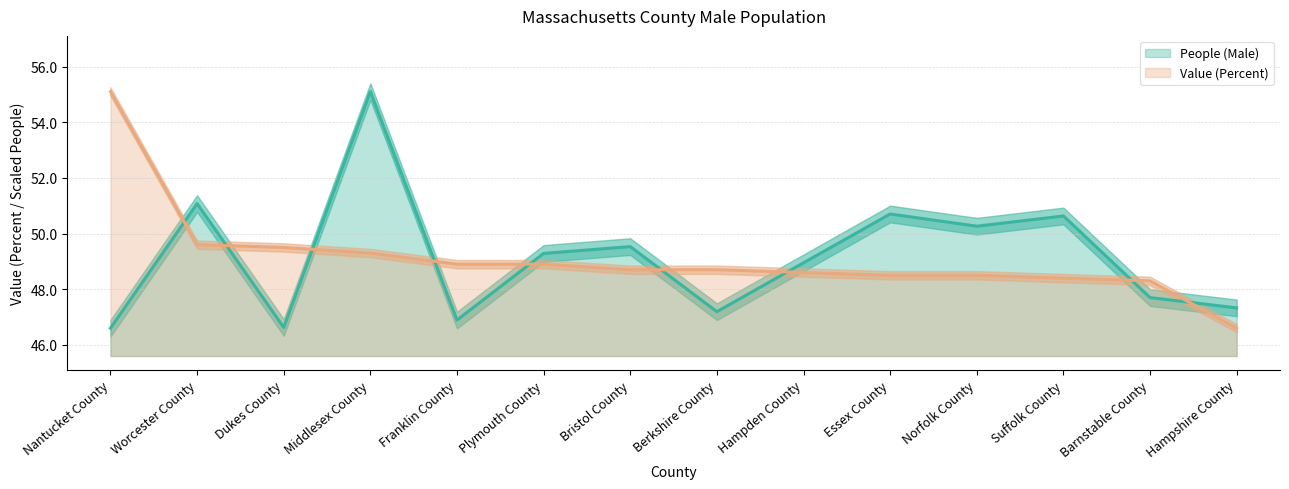

What are all the series names shown in the legend?

People (Male), Value (Percent)